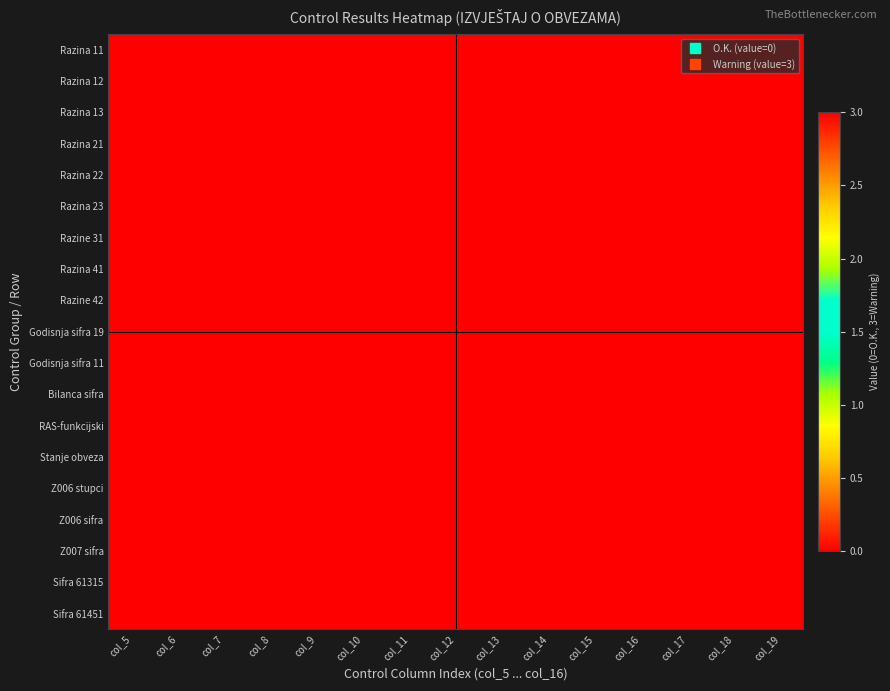

Reading left to right, extract all data points from this chart.

Razina 11: col_5=0	col_6=0	col_7=0	col_8=0	col_9=0	col_10=0	col_11=0	col_12=0	col_13=0	col_14=0	col_15=0	col_16=0	col_17=0	col_18=0	col_19=0
Razina 12: col_5=0	col_6=0	col_7=0	col_8=0	col_9=0	col_10=0	col_11=0	col_12=0	col_13=0	col_14=0	col_15=0	col_16=0	col_17=0	col_18=0	col_19=0
Razina 13: col_5=0	col_6=0	col_7=0	col_8=0	col_9=0	col_10=0	col_11=0	col_12=0	col_13=0	col_14=0	col_15=0	col_16=0	col_17=0	col_18=0	col_19=0
Razina 21: col_5=0	col_6=0	col_7=0	col_8=0	col_9=0	col_10=0	col_11=0	col_12=0	col_13=0	col_14=0	col_15=0	col_16=0	col_17=0	col_18=0	col_19=0
Razina 22: col_5=0	col_6=0	col_7=0	col_8=0	col_9=0	col_10=0	col_11=0	col_12=0	col_13=0	col_14=0	col_15=0	col_16=0	col_17=0	col_18=0	col_19=0
Razina 23: col_5=0	col_6=0	col_7=0	col_8=0	col_9=0	col_10=0	col_11=0	col_12=0	col_13=0	col_14=0	col_15=0	col_16=0	col_17=0	col_18=0	col_19=0
Razine 31: col_5=0	col_6=0	col_7=0	col_8=0	col_9=0	col_10=0	col_11=0	col_12=0	col_13=0	col_14=0	col_15=0	col_16=0	col_17=0	col_18=0	col_19=0
Razina 41: col_5=0	col_6=0	col_7=0	col_8=0	col_9=0	col_10=0	col_11=0	col_12=0	col_13=0	col_14=0	col_15=0	col_16=0	col_17=0	col_18=0	col_19=0
Razine 42: col_5=0	col_6=0	col_7=0	col_8=0	col_9=0	col_10=0	col_11=0	col_12=0	col_13=0	col_14=0	col_15=0	col_16=0	col_17=0	col_18=0	col_19=0
Godisnja sifra 19: col_5=0	col_6=0	col_7=0	col_8=0	col_9=0	col_10=0	col_11=0	col_12=0	col_13=0	col_14=0	col_15=0	col_16=0	col_17=0	col_18=0	col_19=0
Godisnja sifra 11: col_5=0	col_6=0	col_7=0	col_8=0	col_9=0	col_10=0	col_11=0	col_12=0	col_13=0	col_14=0	col_15=0	col_16=0	col_17=0	col_18=0	col_19=0
Bilanca sifra: col_5=0	col_6=0	col_7=0	col_8=0	col_9=0	col_10=0	col_11=0	col_12=0	col_13=0	col_14=0	col_15=0	col_16=0	col_17=0	col_18=0	col_19=0
RAS-funkcijski: col_5=0	col_6=0	col_7=0	col_8=0	col_9=0	col_10=0	col_11=0	col_12=0	col_13=0	col_14=0	col_15=0	col_16=0	col_17=0	col_18=0	col_19=0
Stanje obveza: col_5=0	col_6=0	col_7=0	col_8=0	col_9=0	col_10=0	col_11=0	col_12=0	col_13=0	col_14=0	col_15=0	col_16=0	col_17=0	col_18=0	col_19=0
Z006 stupci: col_5=0	col_6=3	col_7=0	col_8=0	col_9=0	col_10=0	col_11=0	col_12=0	col_13=0	col_14=0	col_15=0	col_16=0	col_17=0	col_18=0	col_19=0
Z006 sifra: col_5=0	col_6=3	col_7=0	col_8=0	col_9=0	col_10=0	col_11=0	col_12=0	col_13=0	col_14=0	col_15=0	col_16=0	col_17=0	col_18=0	col_19=0
Z007 sifra: col_5=0	col_6=3	col_7=0	col_8=0	col_9=0	col_10=0	col_11=0	col_12=0	col_13=0	col_14=0	col_15=0	col_16=0	col_17=0	col_18=0	col_19=0
Sifra 61315: col_5=0	col_6=3	col_7=0	col_8=0	col_9=0	col_10=0	col_11=0	col_12=0	col_13=0	col_14=0	col_15=0	col_16=0	col_17=0	col_18=0	col_19=0
Sifra 61451: col_5=0	col_6=3	col_7=0	col_8=0	col_9=0	col_10=0	col_11=0	col_12=0	col_13=0	col_14=0	col_15=0	col_16=0	col_17=0	col_18=0	col_19=0